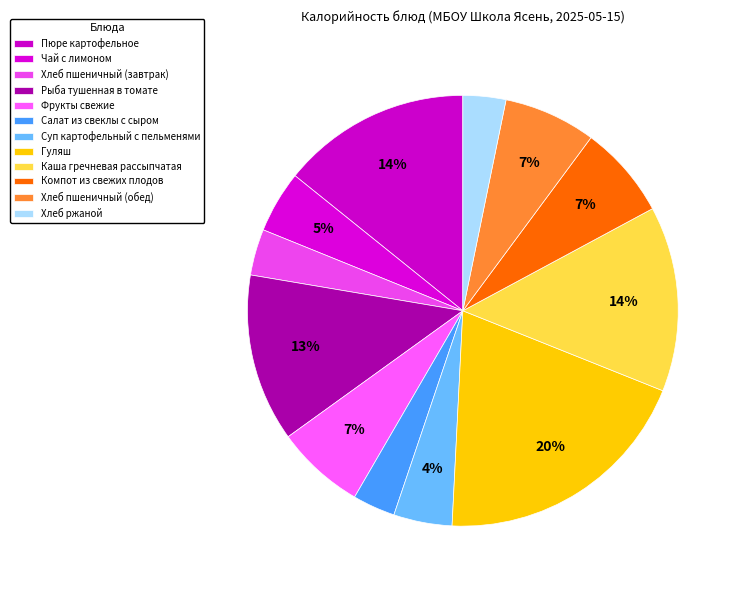

How many slices are in this pie chart?

12